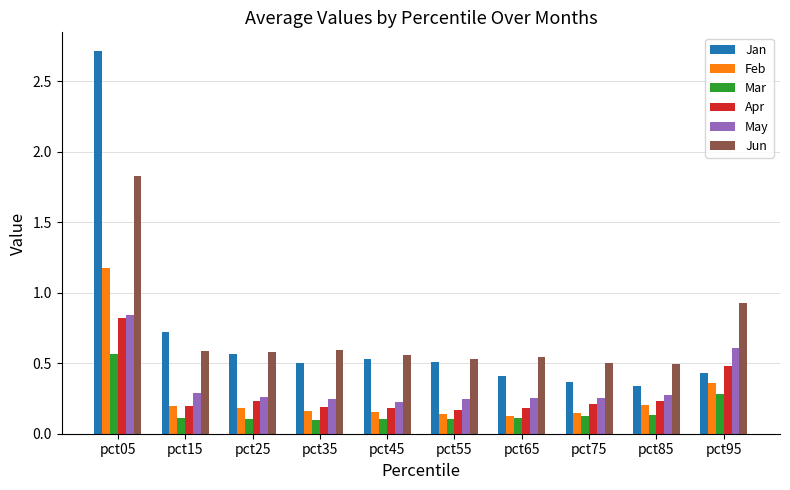

What is the sum of all May values?

3.5